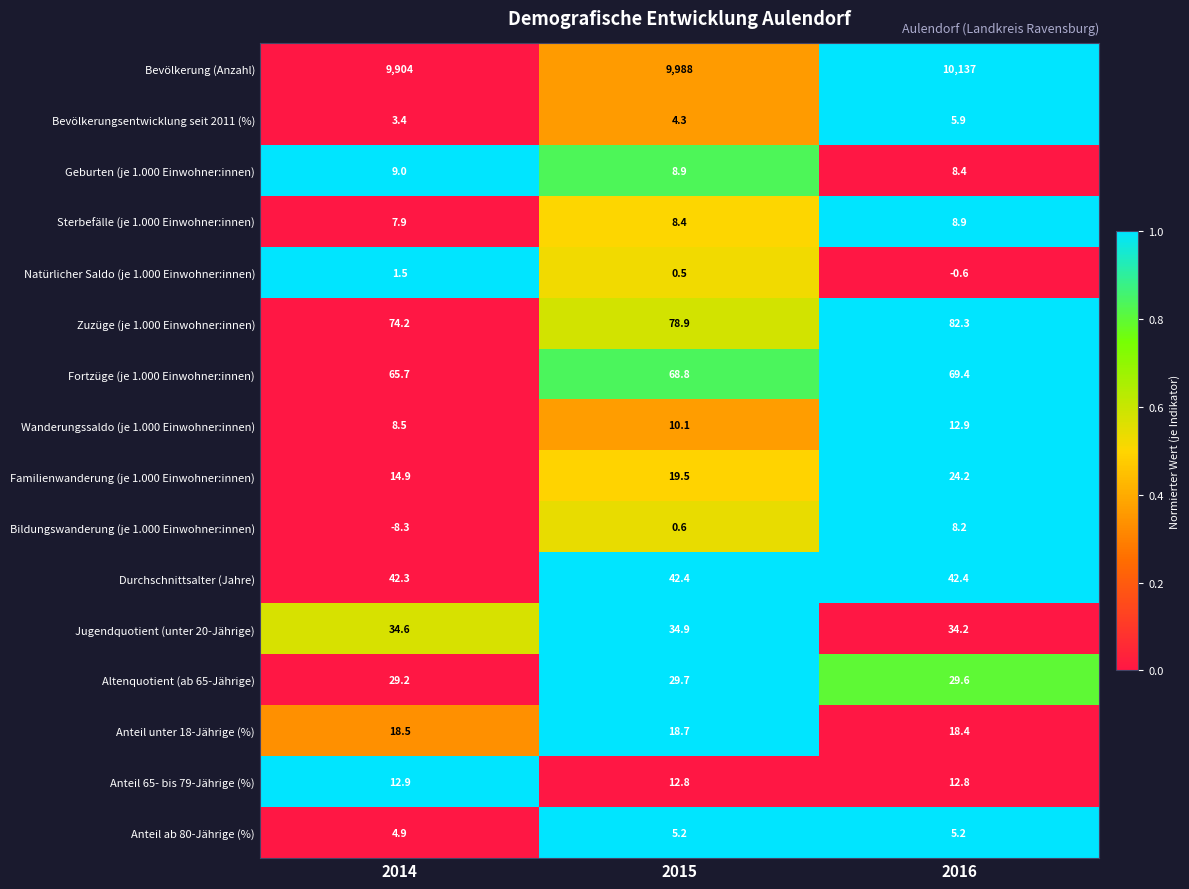

Which series has the largest range (max minus min)?

Bevölkerung (Anzahl)